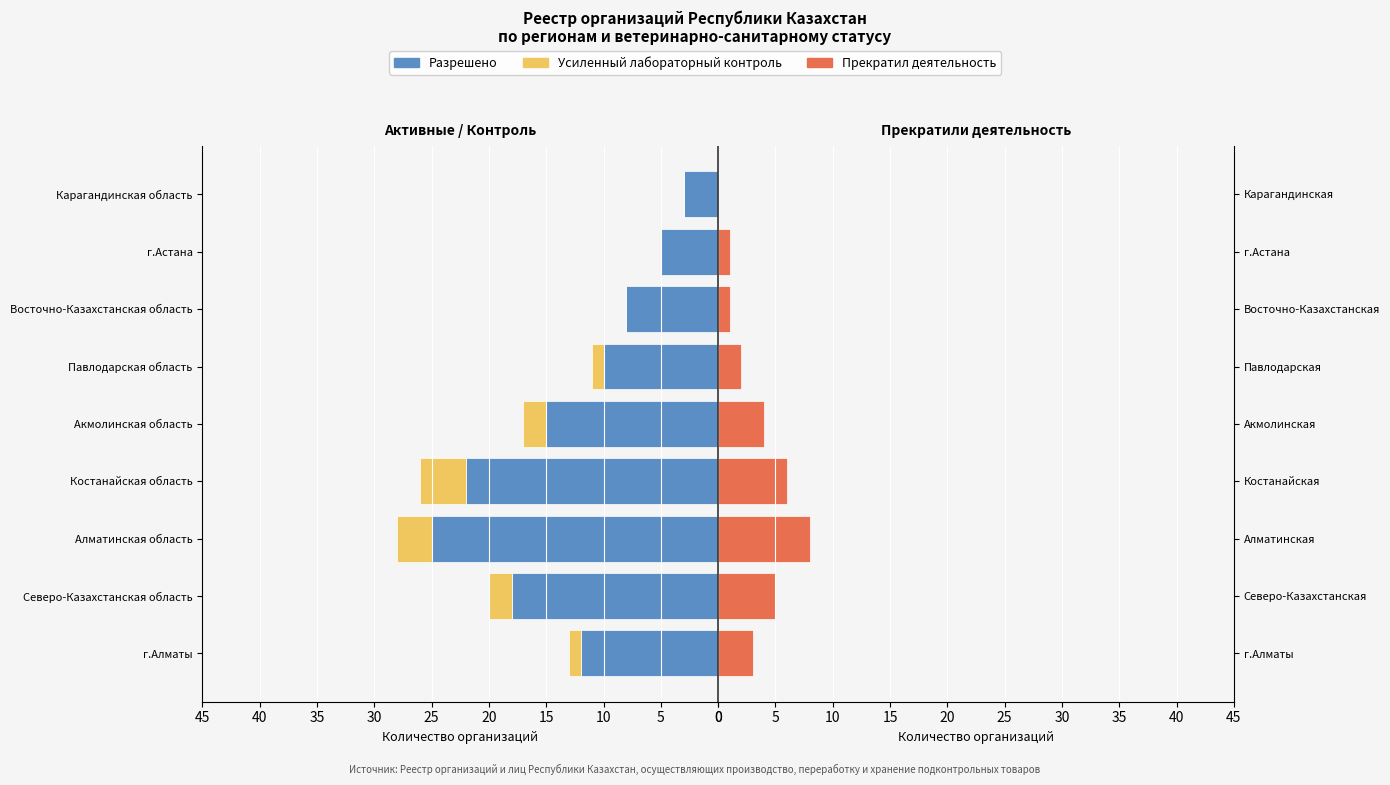

Reading right to left, list all the values displayed in this chart.

Разрешено: 3	5	8	10	15	22	25	18	12
Усиленный лабораторный контроль: 0	0	0	1	2	4	3	2	1
Прекратил деятельность: 0	1	1	2	4	6	8	5	3